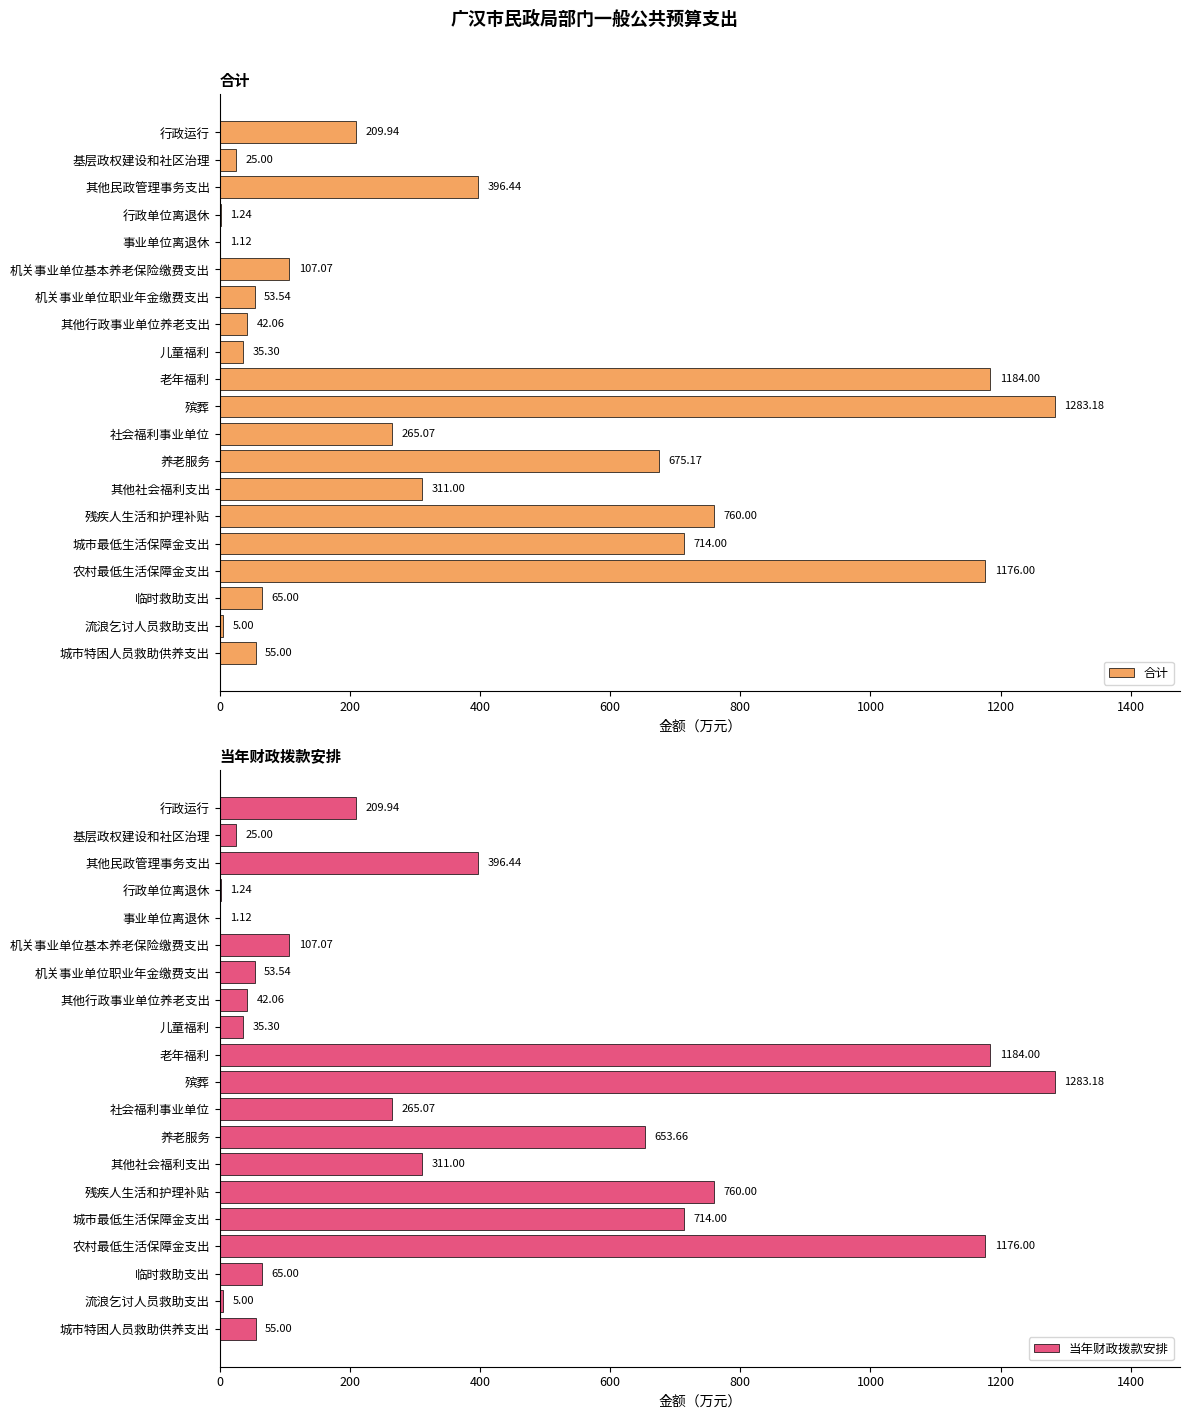

Rank the series by their average value, from highest to lowest.

合计, 当年财政拨款安排